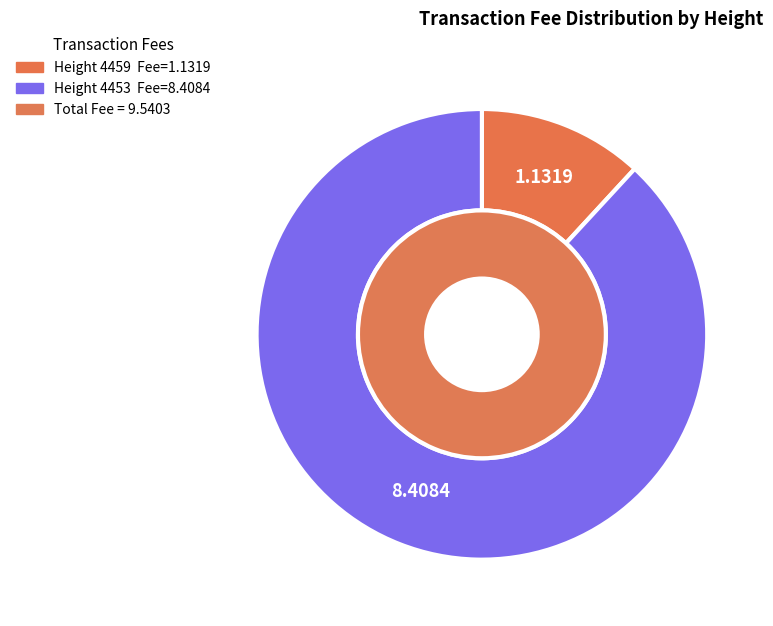

To the nearest percent, what is the difference between the Height 4453 and Height 4459 slice percentages?

76%